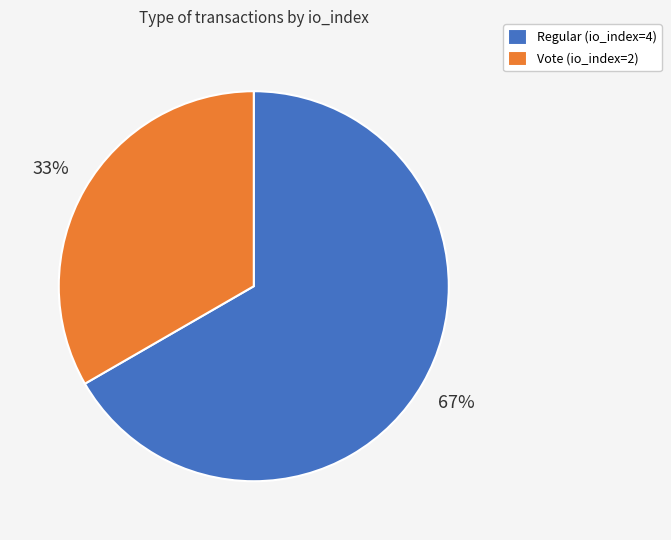

To the nearest percent, what is the combined percentage of Regular (io_index=4) and Vote (io_index=2)?

100%